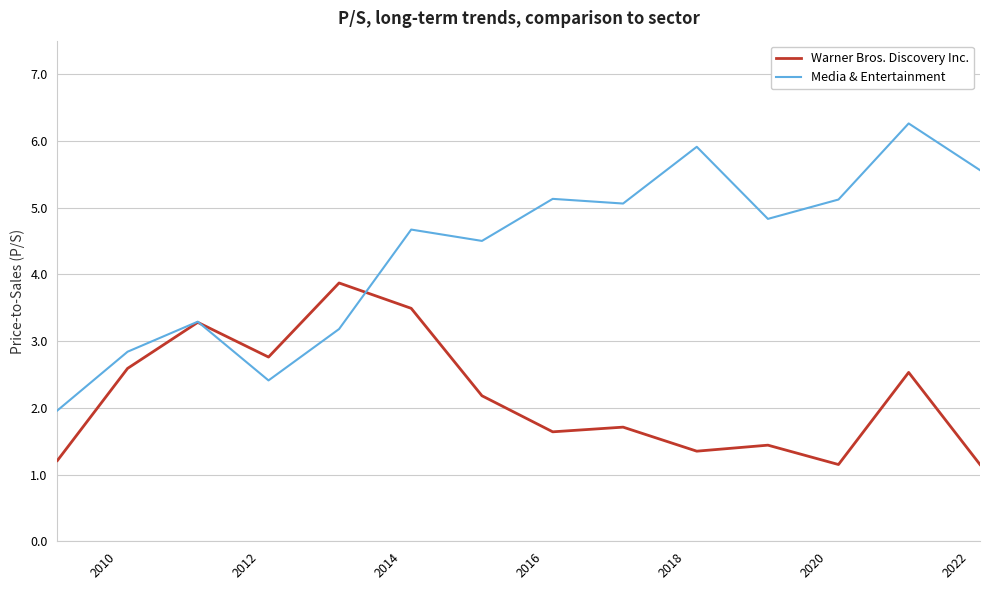

Rank the series by their average value, from lowest to highest.

Warner Bros. Discovery Inc., Media & Entertainment